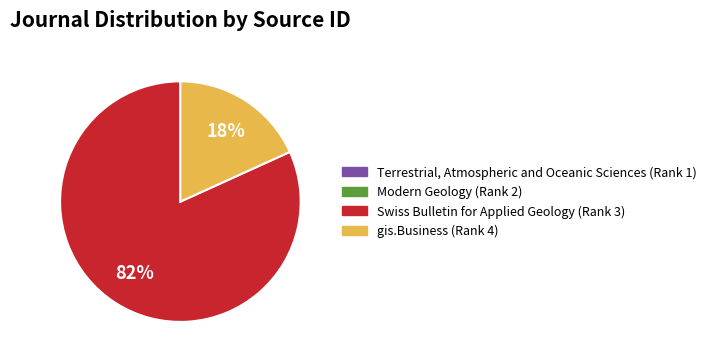

Which category has the biggest portion of the pie?

Swiss Bulletin for Applied Geology (Rank 3)